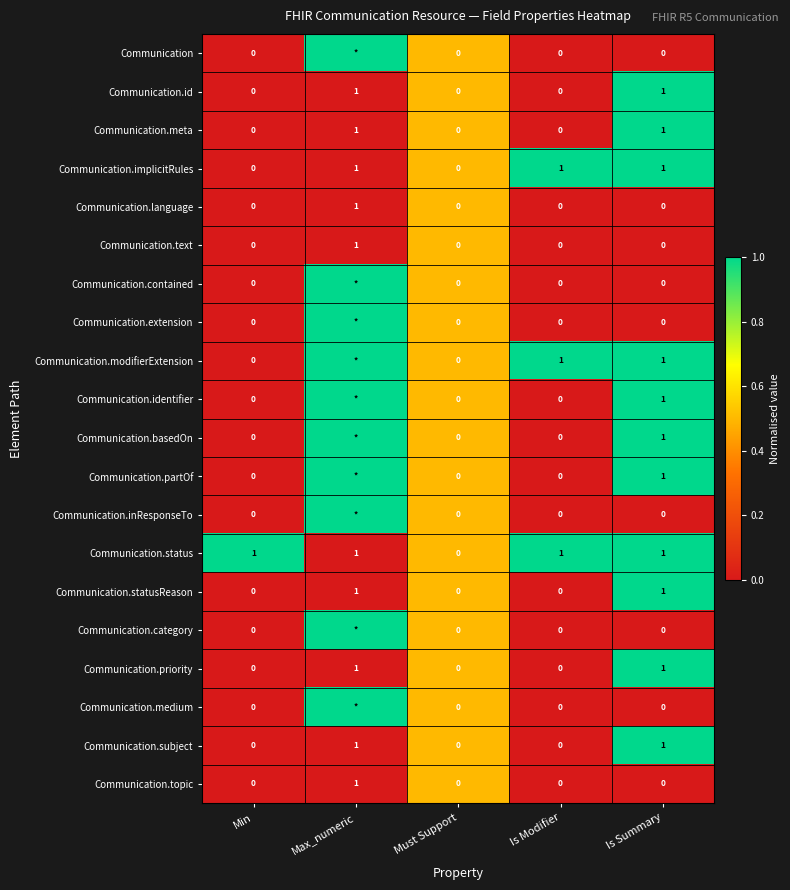

Count the Communication.priority values in the range 0 to 1.

5